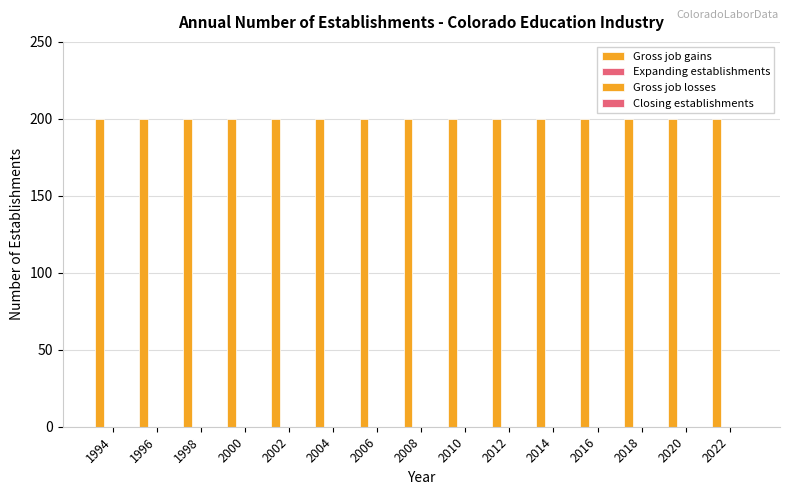

List the series in order of their peak value, lowest first.

Expanding establishments, Gross job losses, Closing establishments, Gross job gains